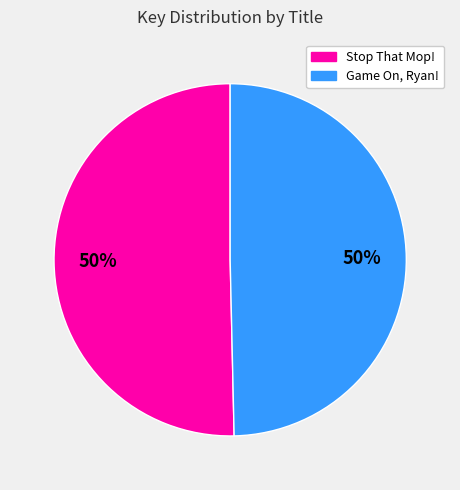

To the nearest percent, what portion does Stop That Mop! represent?

50%